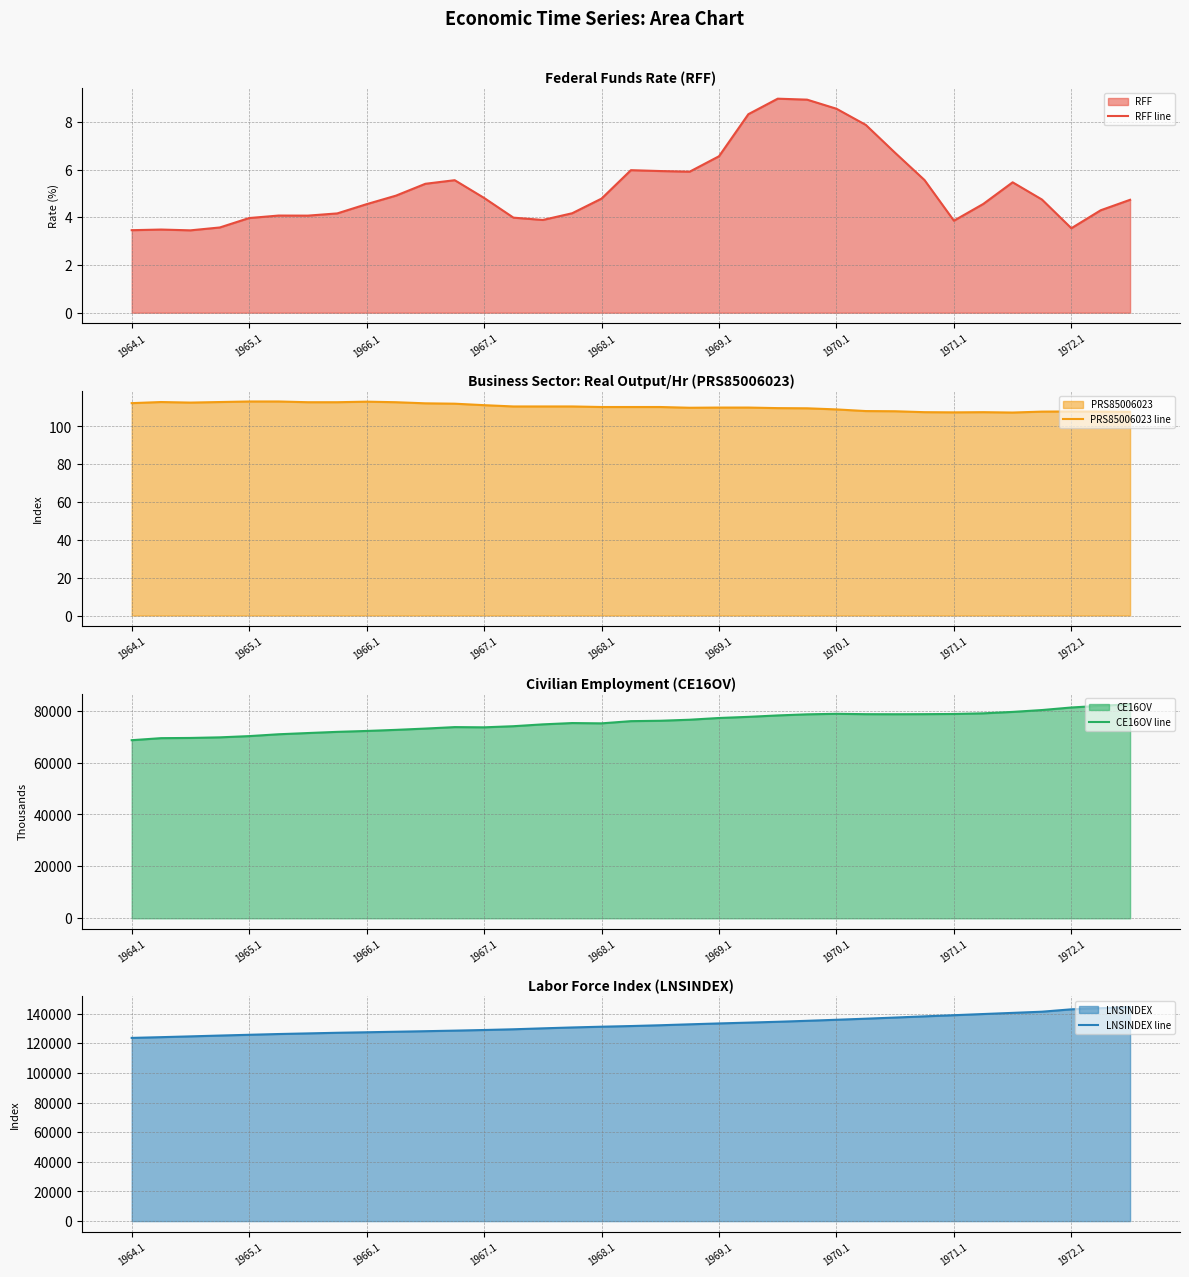

Is it true that LNSINDEX line equals 184763.8 at 1969.1?

False